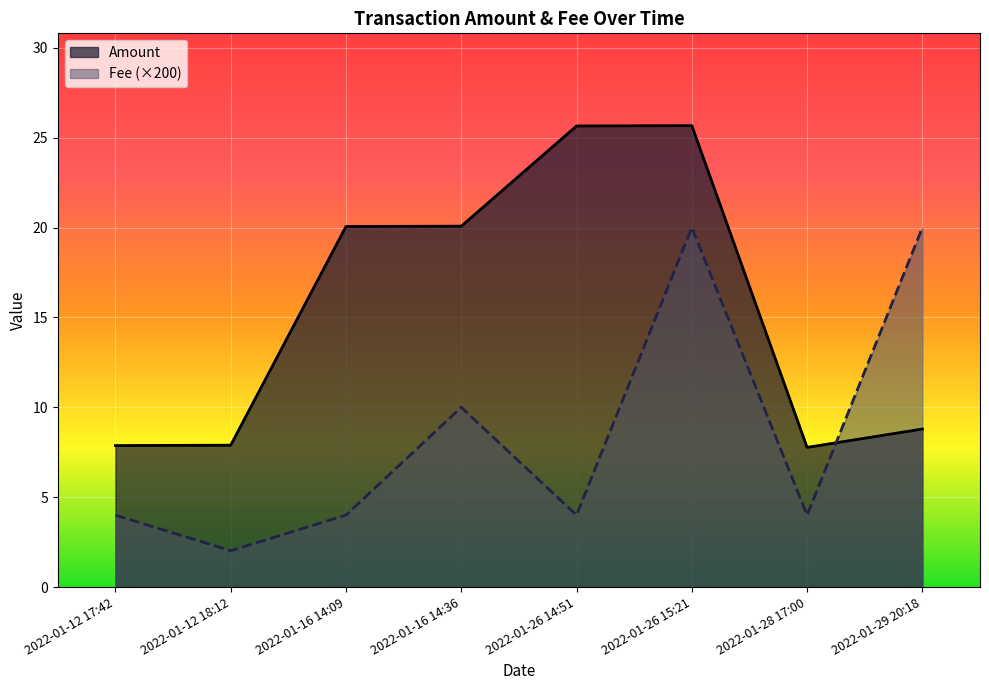

How many series are shown in this chart?

2